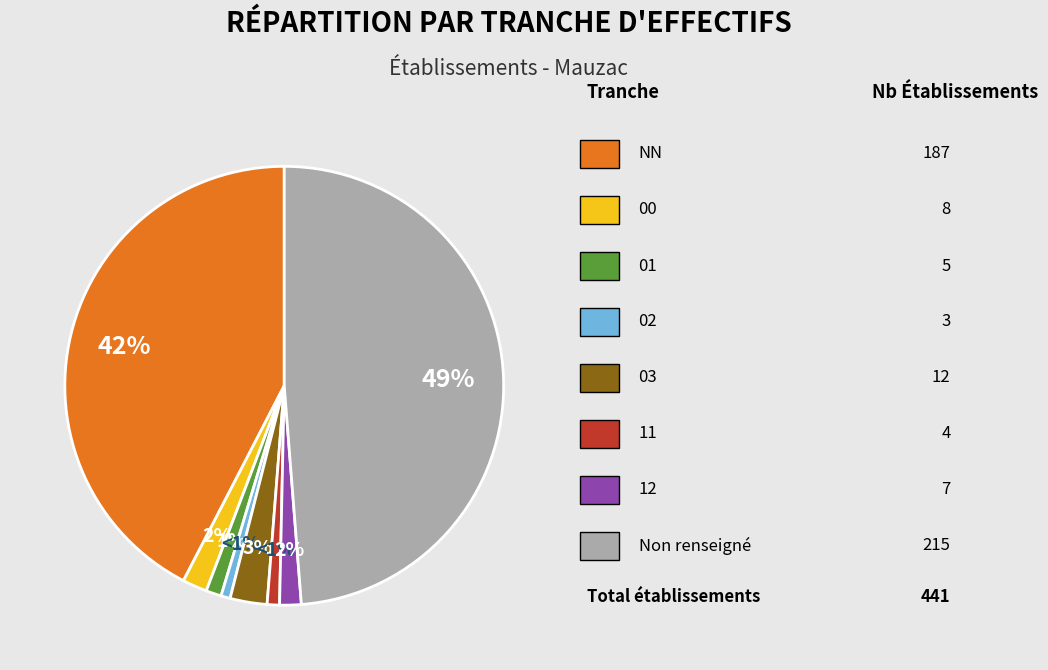

To the nearest percent, what is the average slice percentage?

12%